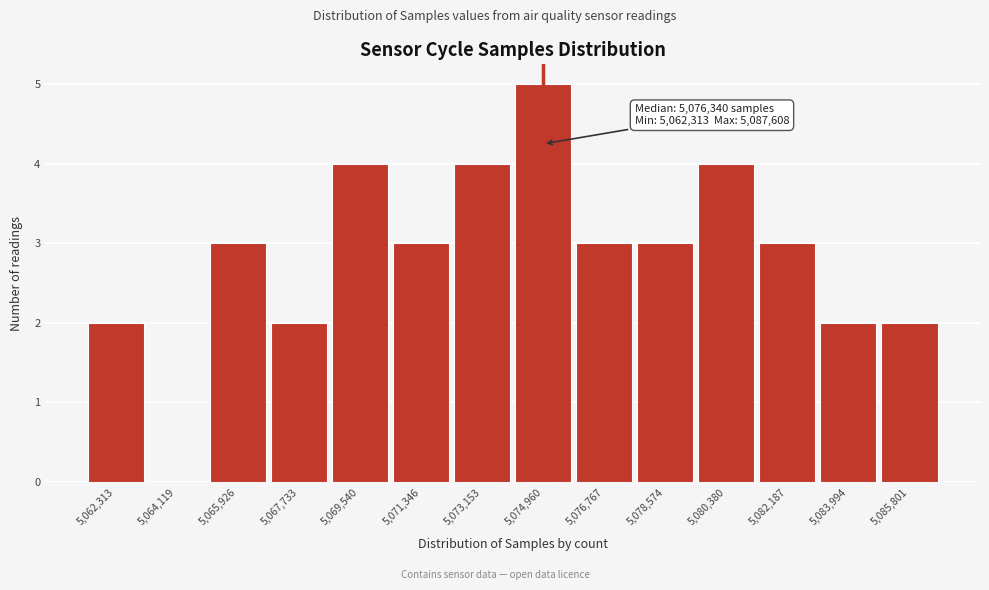

Reading left to right, list all the values displayed in this chart.

5,062,313=2	5,064,119=0	5,065,926=3	5,067,733=2	5,069,540=4	5,071,346=3	5,073,153=4	5,074,960=5	5,076,767=3	5,078,574=3	5,080,380=4	5,082,187=3	5,083,994=2	5,085,801=2